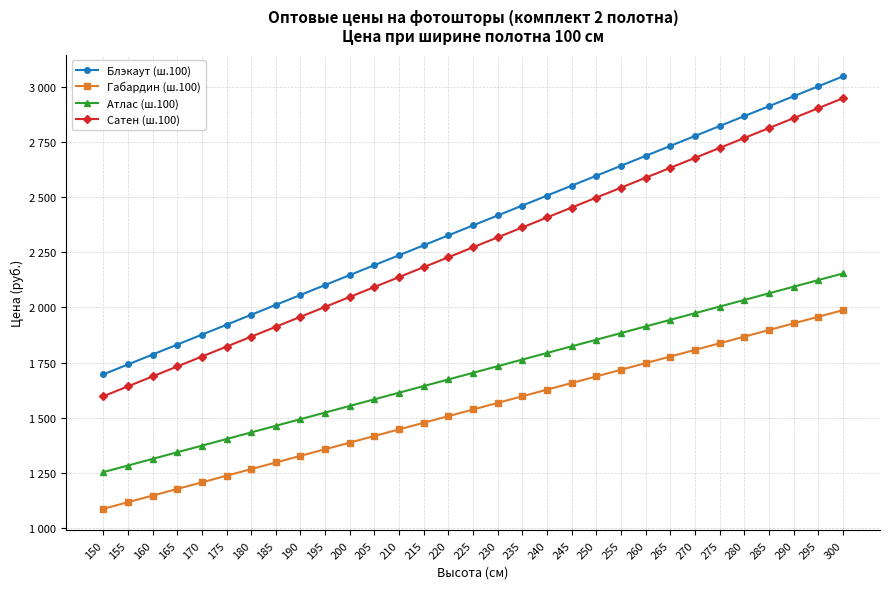

True or false: Блэкаут (ш.100) and Атлас (ш.100) intersect in this chart.

False